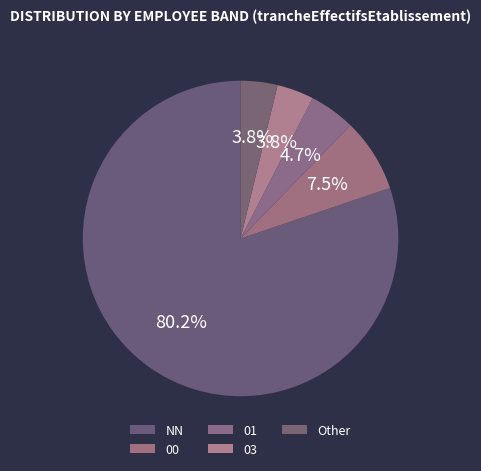

True or false: 03 accounts for 4% of the total.

True